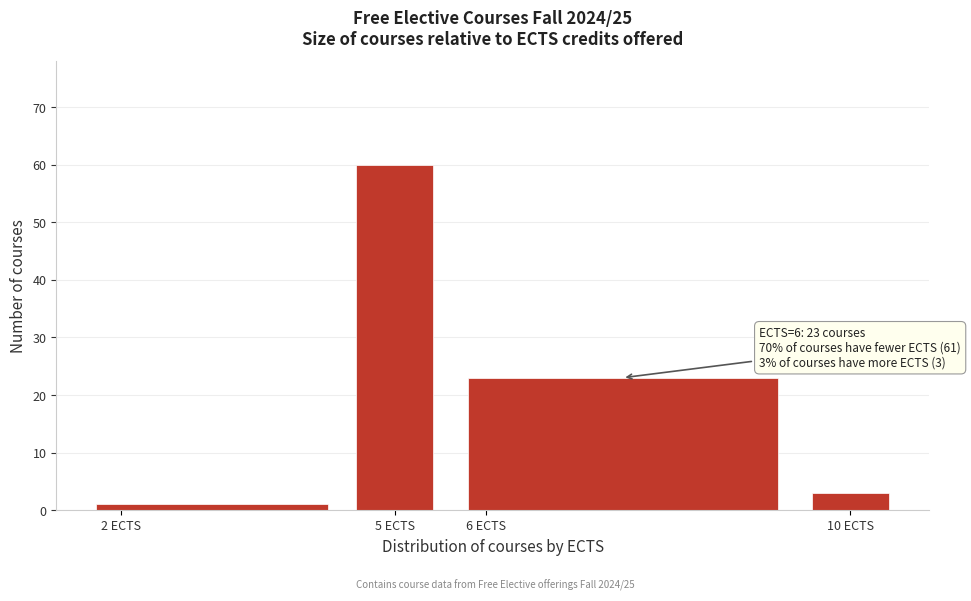

Which range on the x-axis has the tallest bar?

4.5 to 5.5